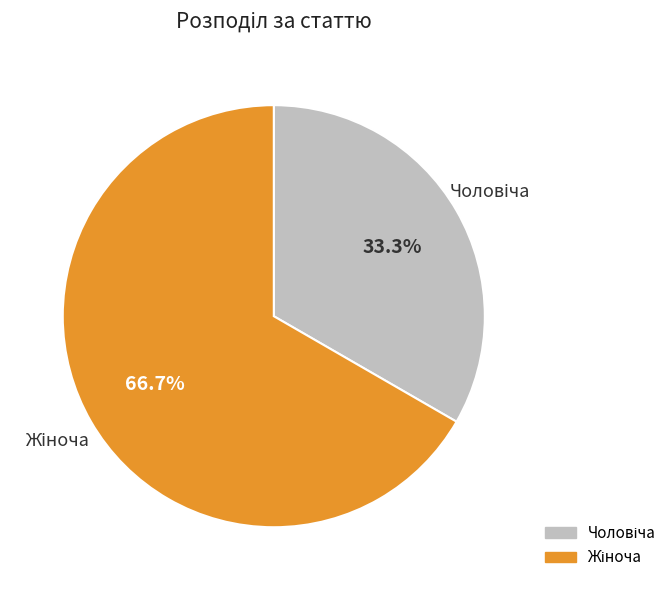

Is there any slice that represents more than half of the pie?

Yes